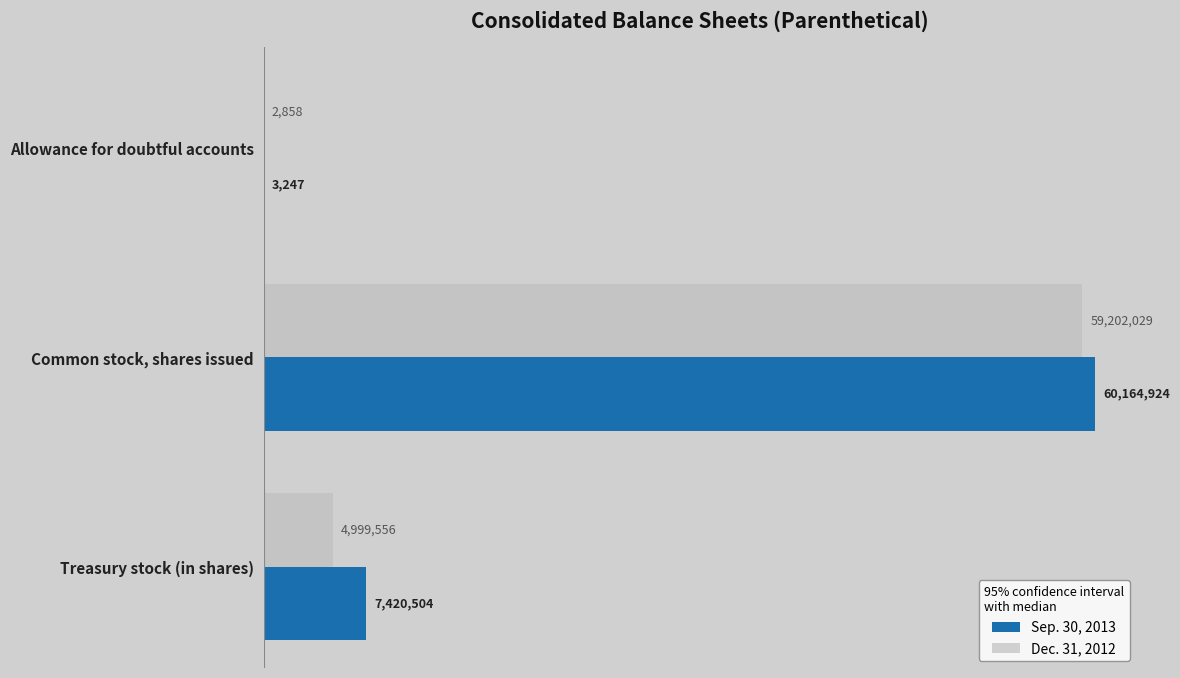

At how many categories does at least one series exceed 36999923?

1